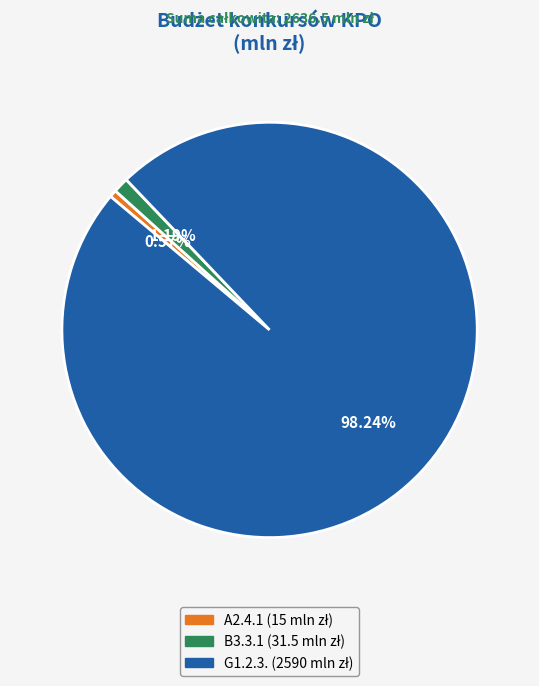

The B3.3.1 slice represents 1% of the pie. True or false?

True